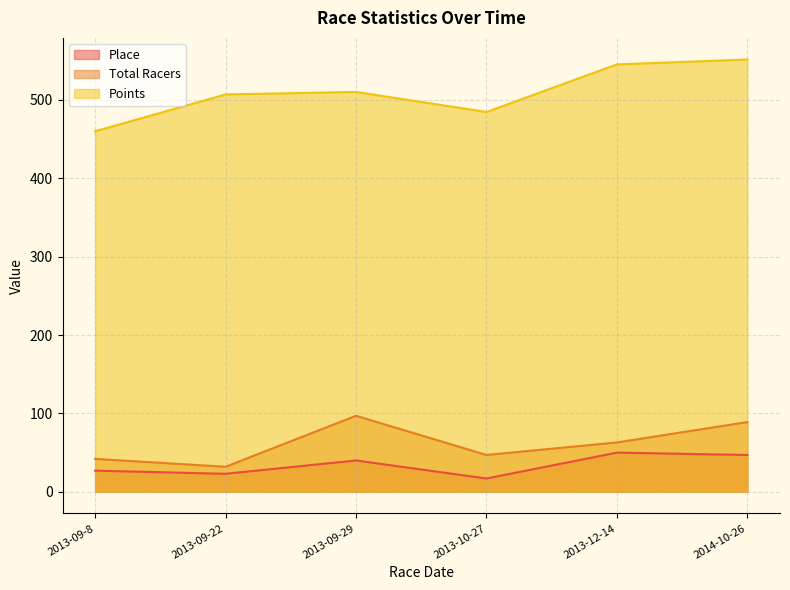

The value of Place at 2013-09-22 is 23.0. True or false?

True